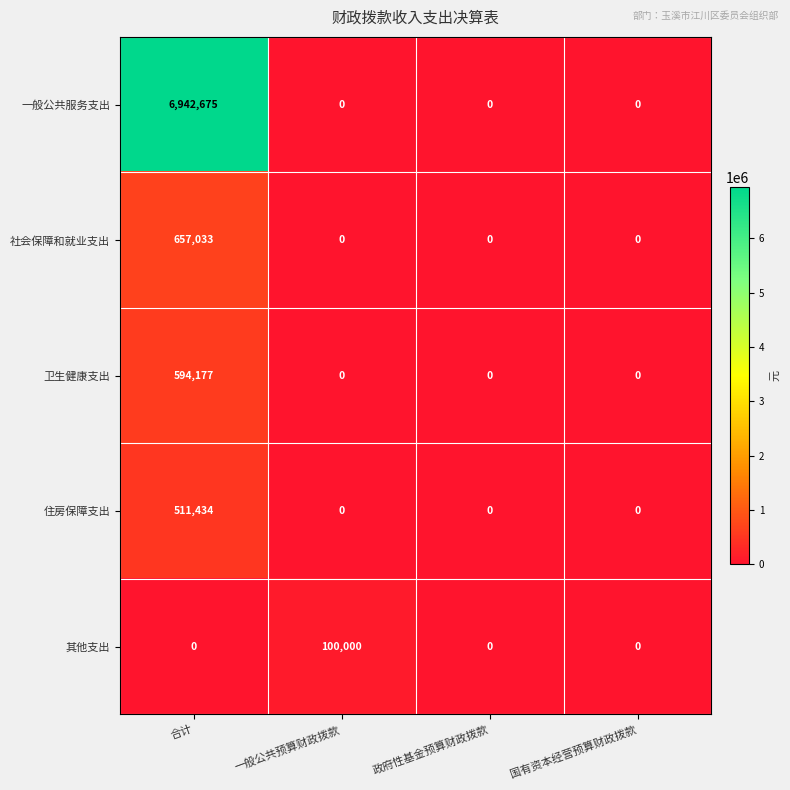

Count the number of data series in this chart.

5